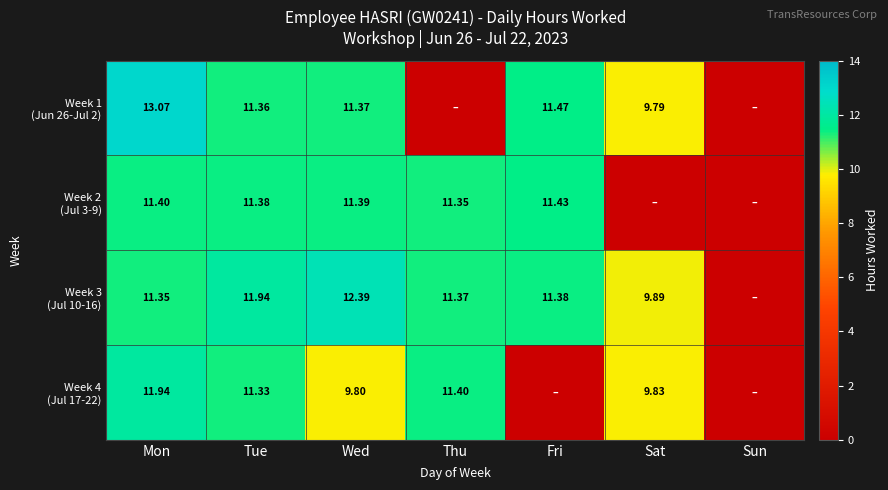

Is it true that Week 1 (Jun 26-Jul 2) equals 11.4 at Tue?

True